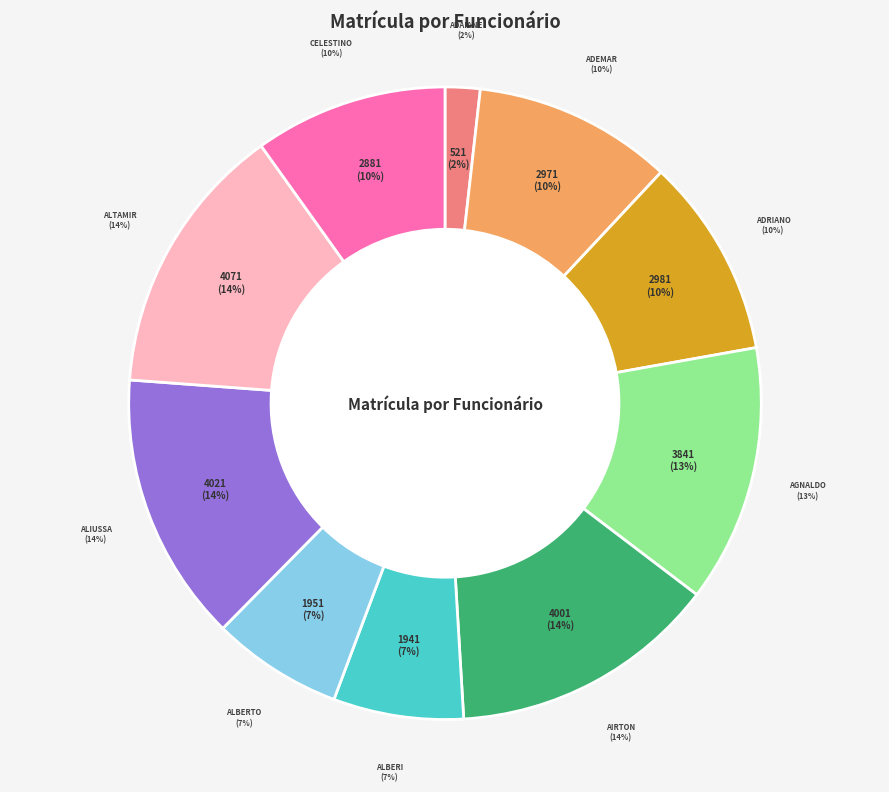

Which slice is the largest?

ALTAMIR SARMENTO DA SILVA